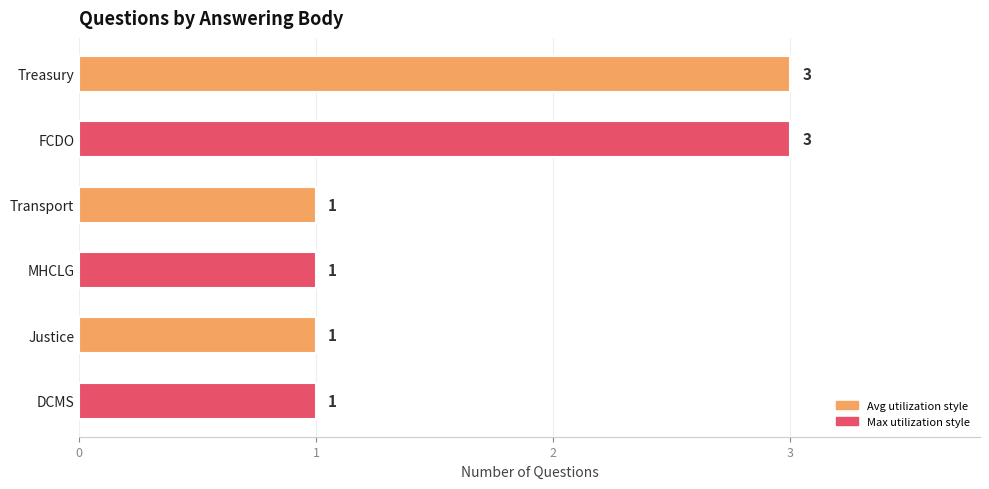

Count the values in the range 1 to 3.

6